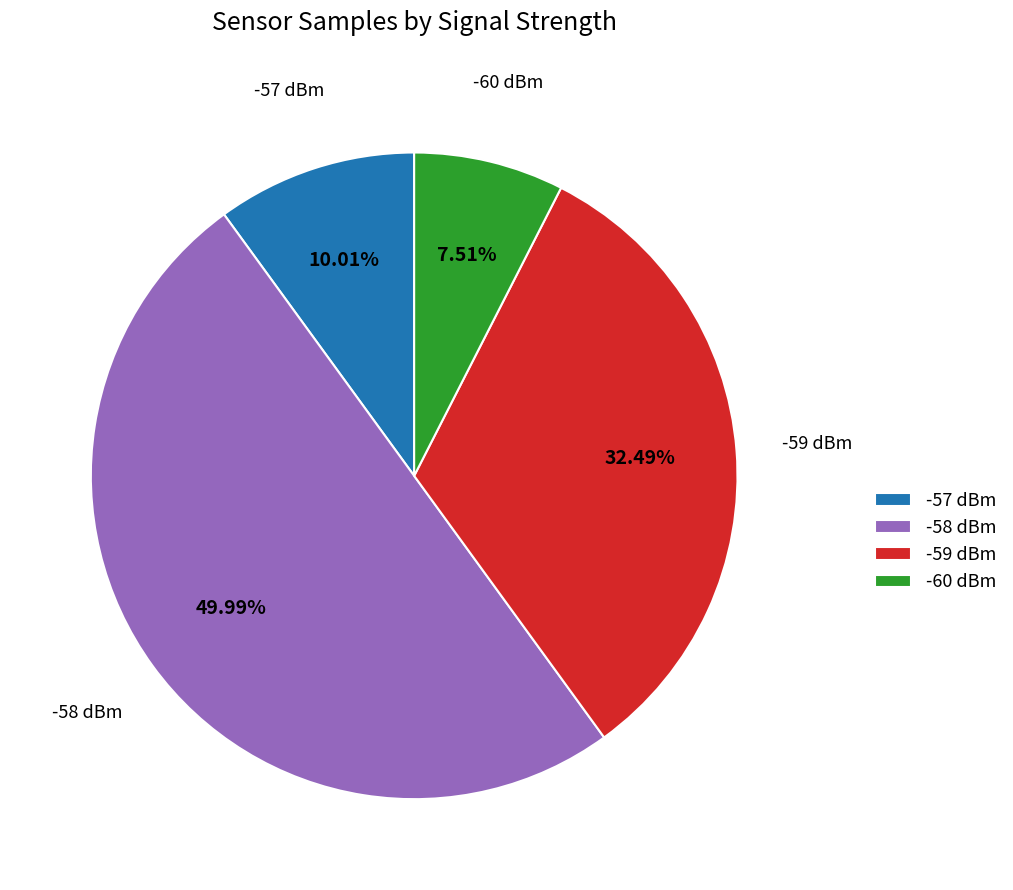

Rank the categories by value from lowest to highest.

-60 dBm, -57 dBm, -59 dBm, -58 dBm